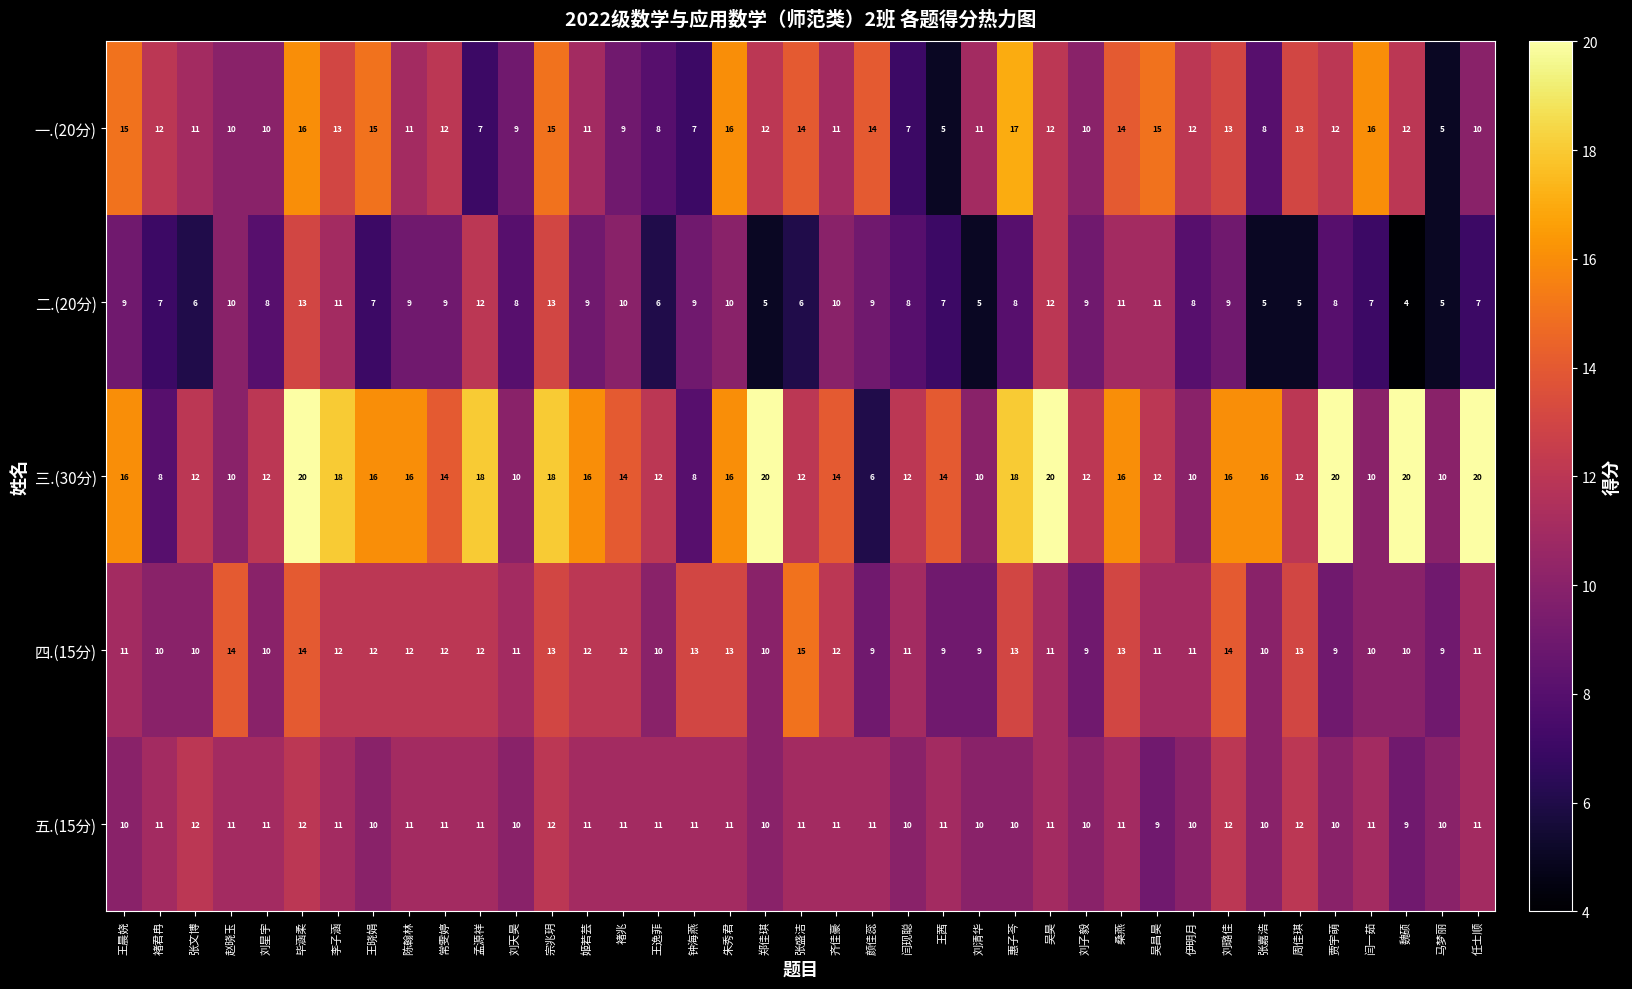

At which category is the sum across all series the highest?

毕涵柔